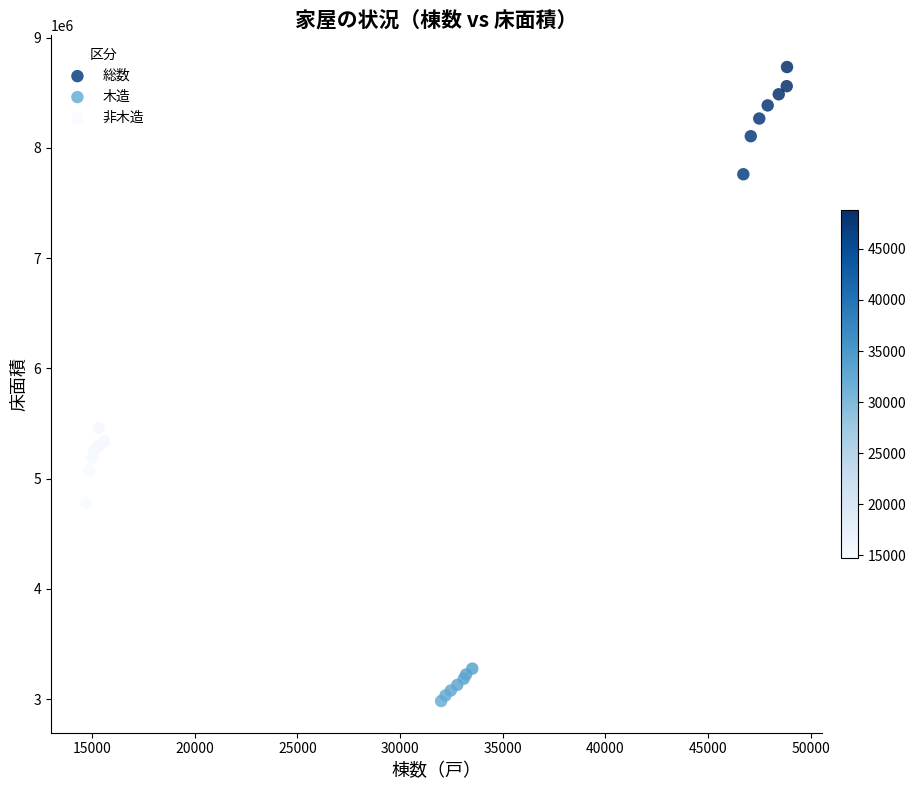

Which series contains the highest Y value?

総数